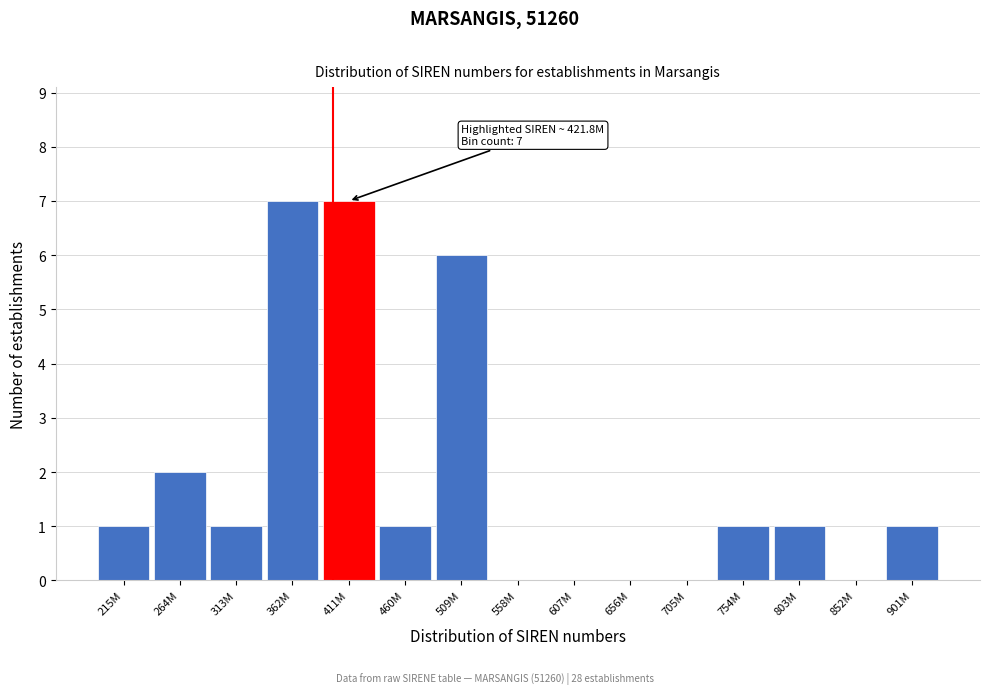

Reading left to right, what are all the values shown in this chart?

215M=1	264M=2	313M=1	362M=7	411M=7	460M=1	509M=6	558M=0	607M=0	656M=0	705M=0	754M=1	803M=1	852M=0	901M=1